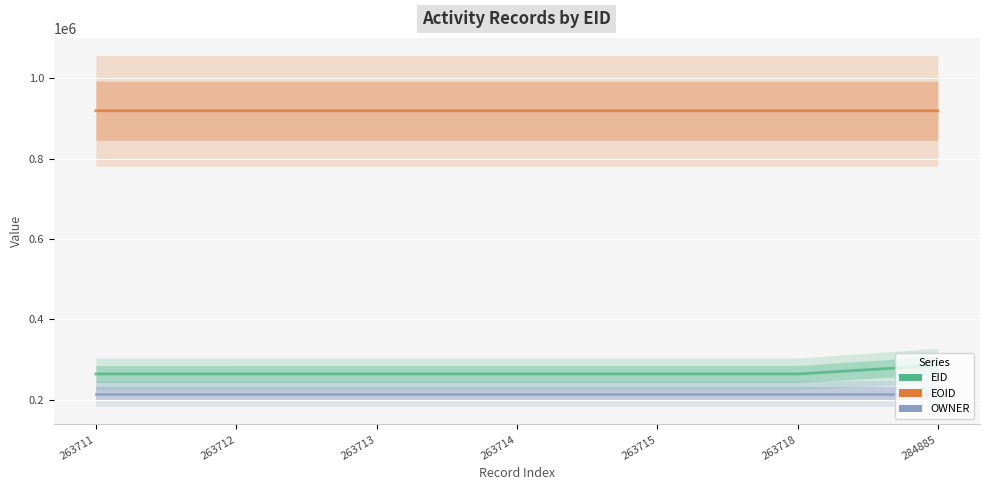

At which label is EID closest to 274298?

263718